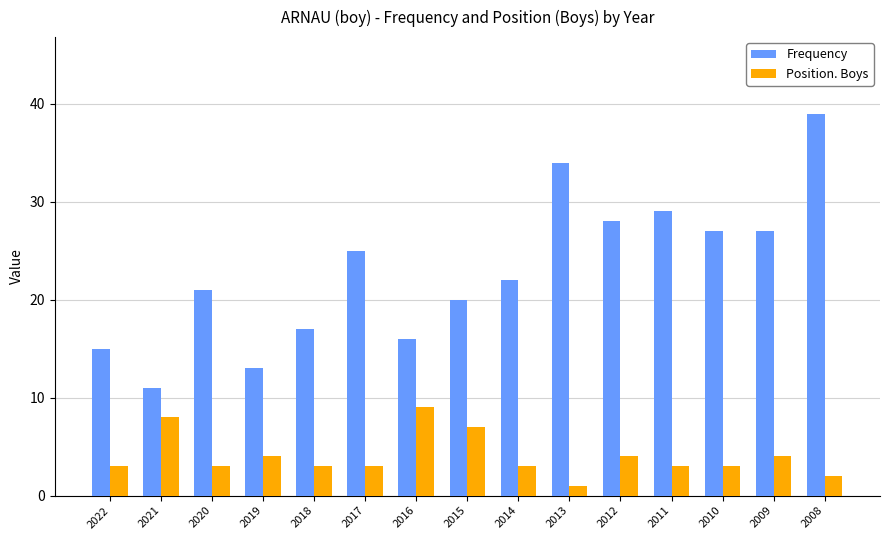

Reading left to right, list all the values displayed in this chart.

Frequency: 2022=15	2021=11	2020=21	2019=13	2018=17	2017=25	2016=16	2015=20	2014=22	2013=34	2012=28	2011=29	2010=27	2009=27	2008=39
Position. Boys: 2022=3	2021=8	2020=3	2019=4	2018=3	2017=3	2016=9	2015=7	2014=3	2013=1	2012=4	2011=3	2010=3	2009=4	2008=2